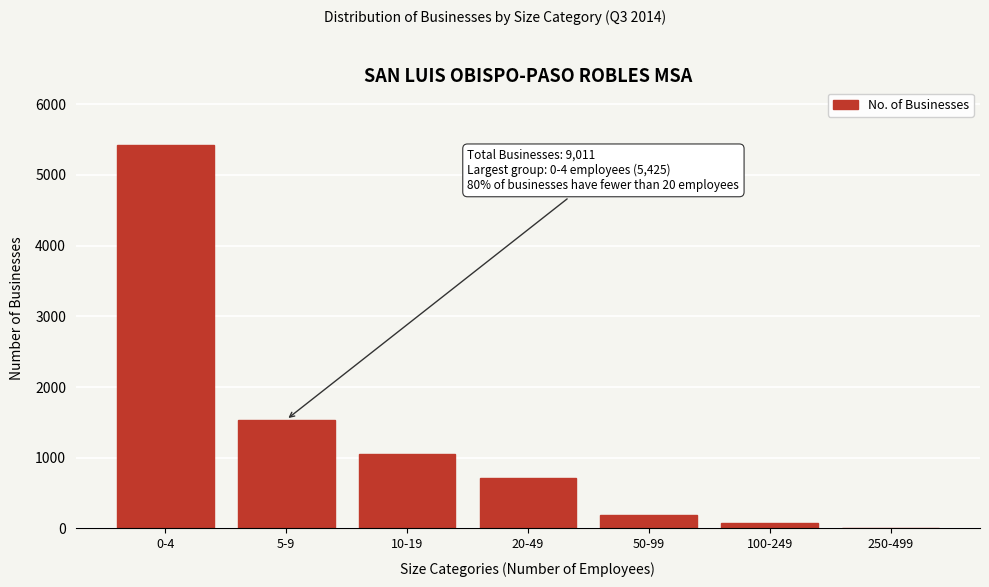

Reading left to right, list all the values displayed in this chart.

0-4=5425	5-9=1537	10-19=1050	20-49=711	50-99=188	100-249=83	250-499=10